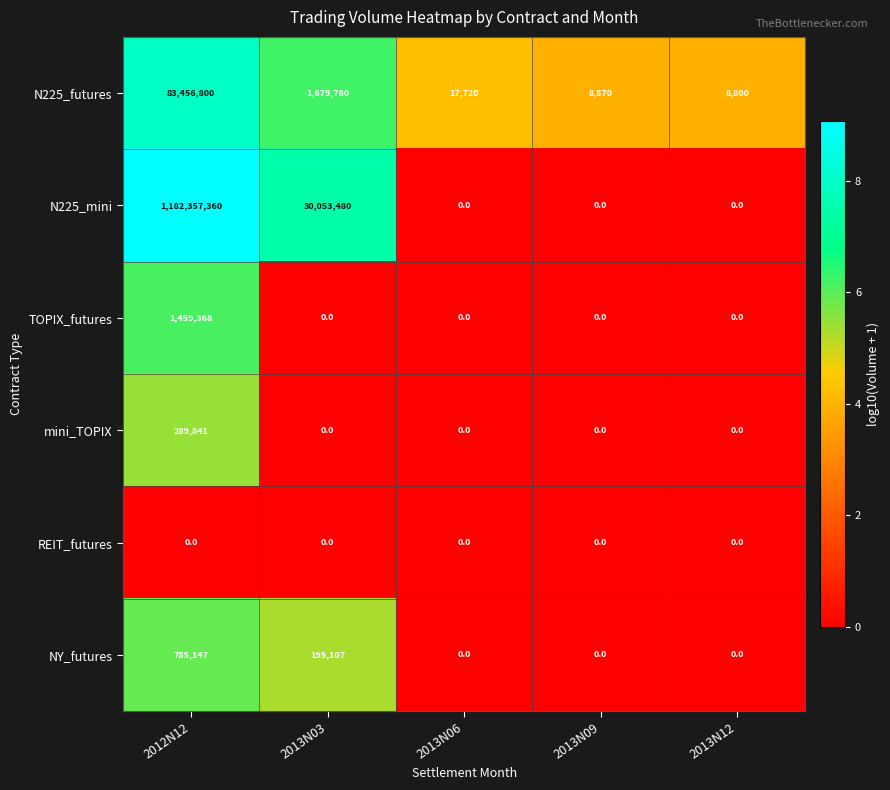

Rank the series by their maximum value, from lowest to highest.

REIT_futures, mini_TOPIX, NY_futures, TOPIX_futures, N225_futures, N225_mini